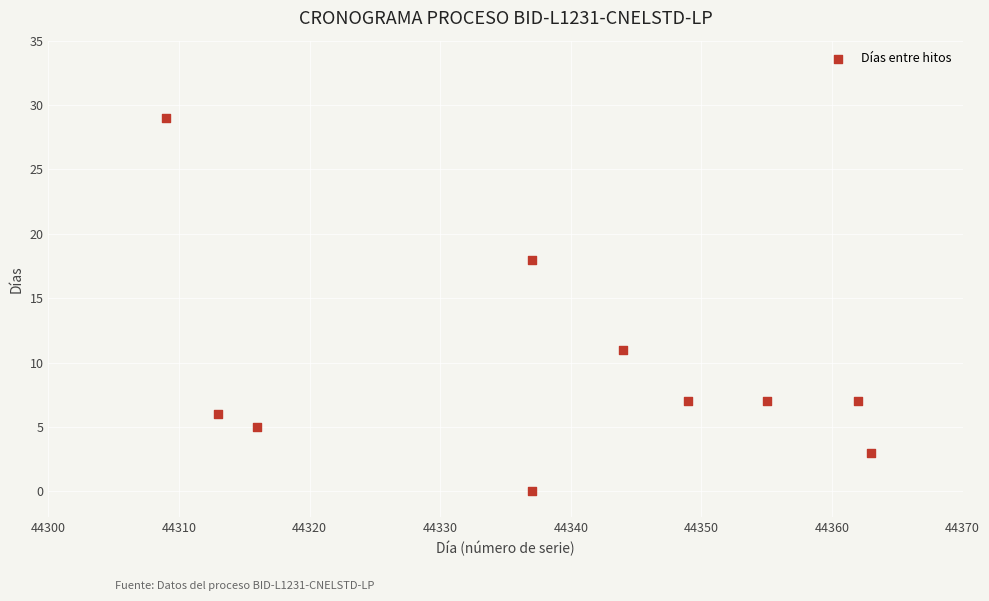

What is the average X value?

44338